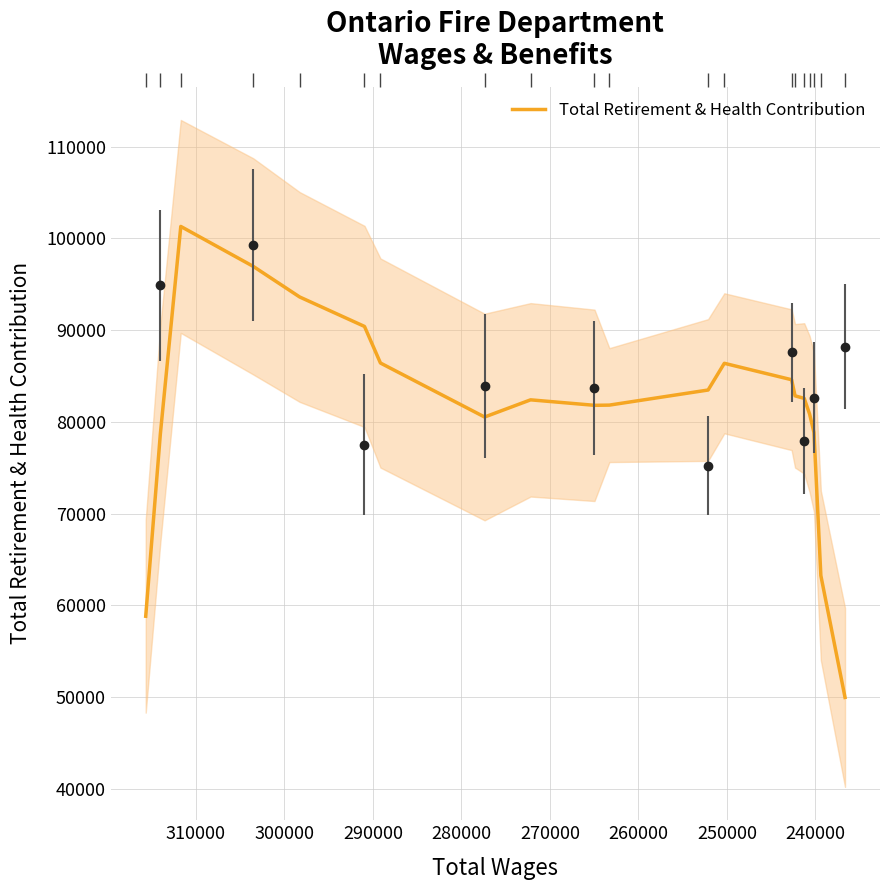

True or false: the data shows 18737.0 at 250000.

False